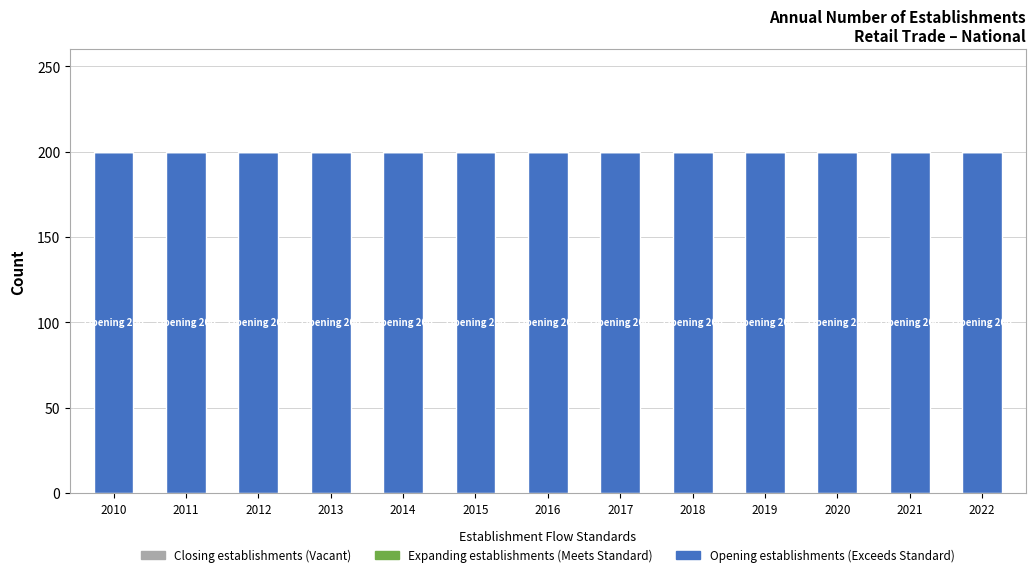

Rank the series by their maximum value, from highest to lowest.

Opening establishments, Expanding establishments, Closing establishments